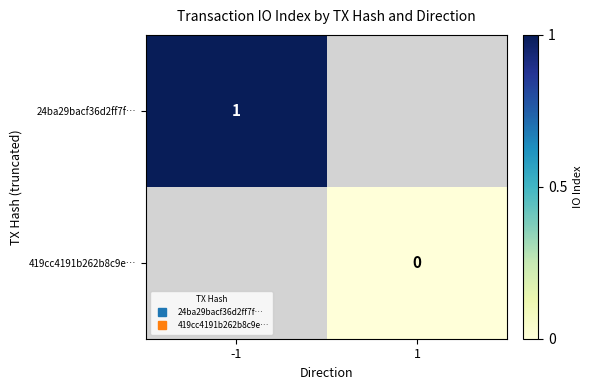

Is the value of 24ba29bacf36d2ff7f… at 1 greater than the value of 419cc4191b262b8c9e… at 1?

No